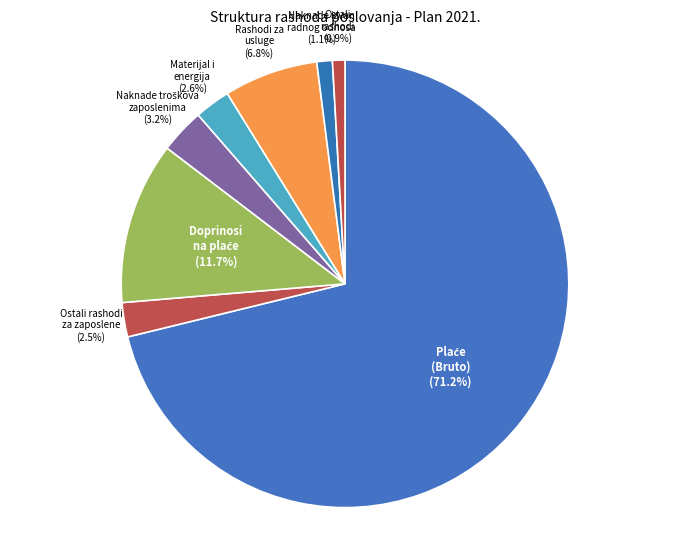

Is Ostali rashodi za zaposlene the majority of the pie?

No